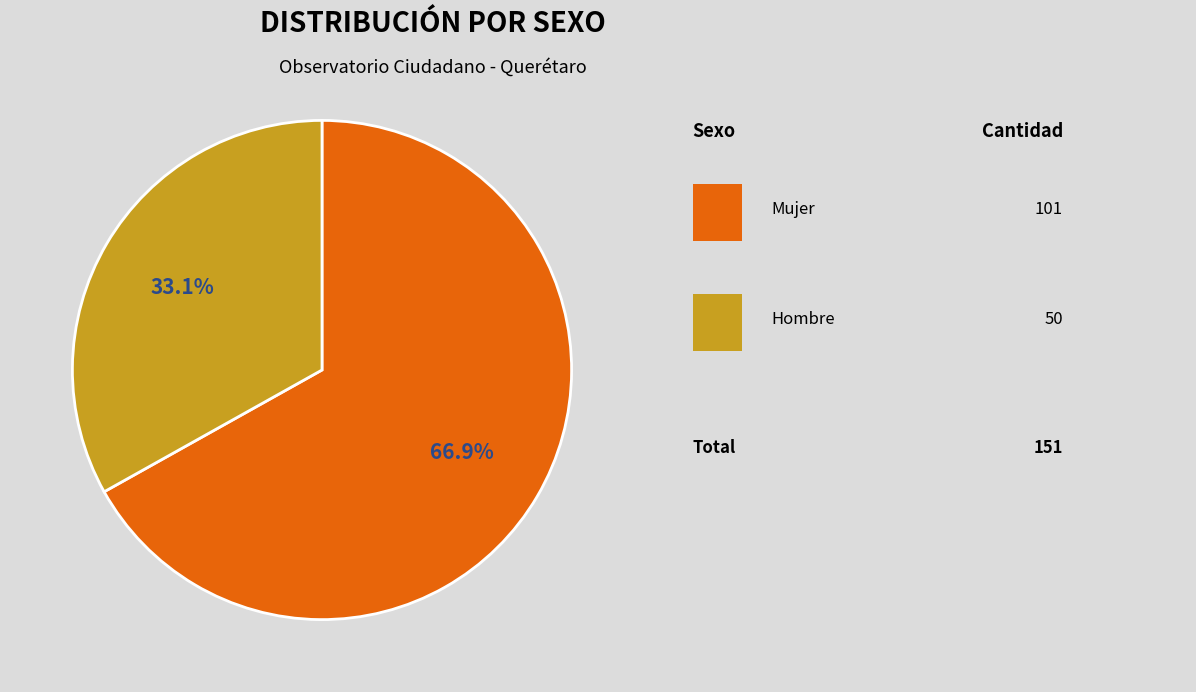

Does any single category account for the majority?

Yes